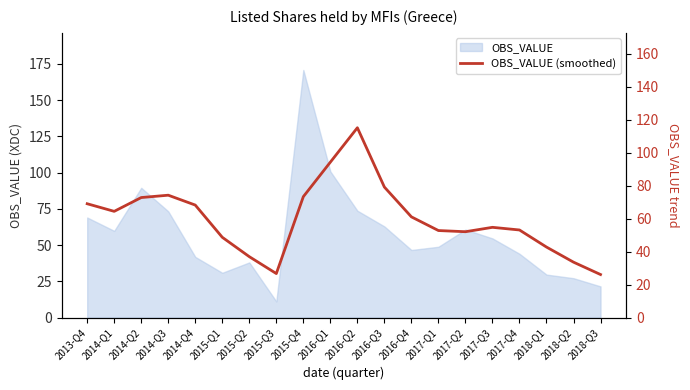

At which category does the data reach its first local valley?

2014-Q1